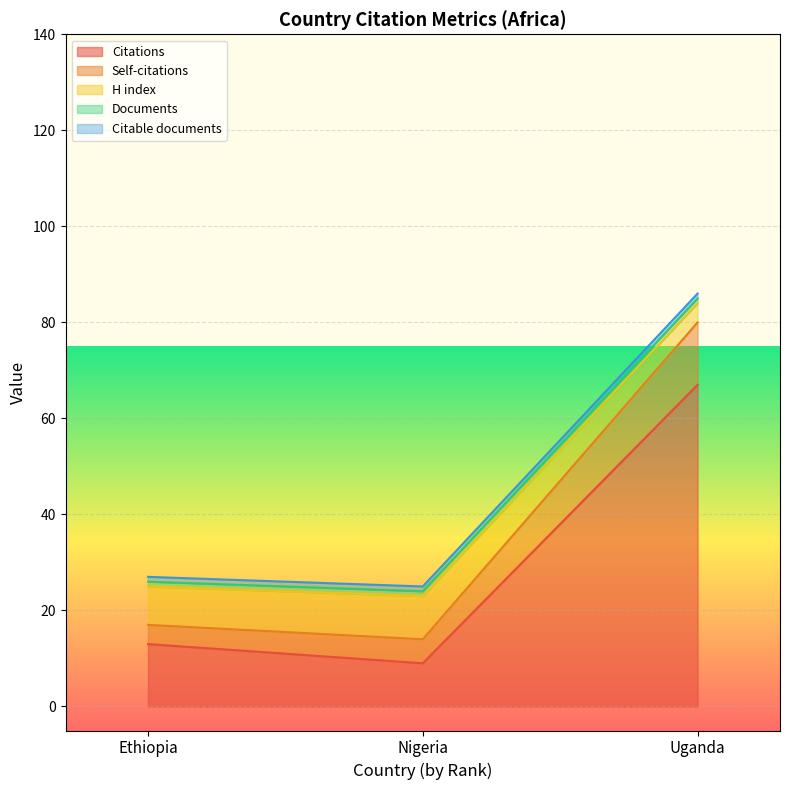

The value of Citations per document at Ethiopia is 27. True or false?

False